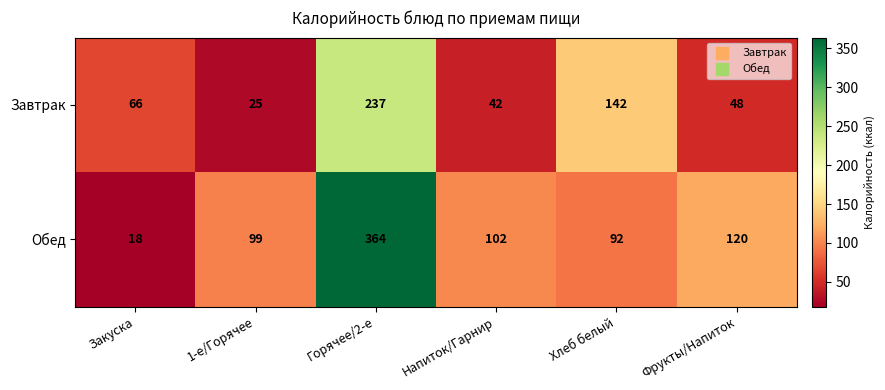

At which category does the chart reach its peak across all series?

Горячее/2-е